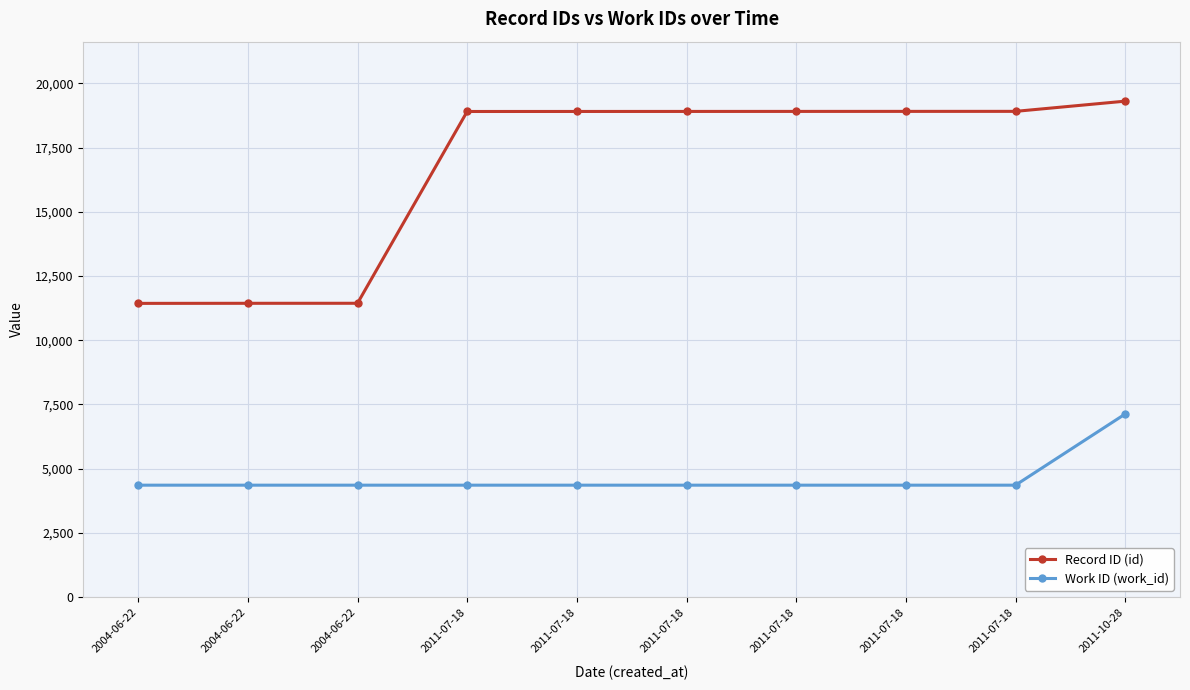

Count the number of categories in the chart.

10